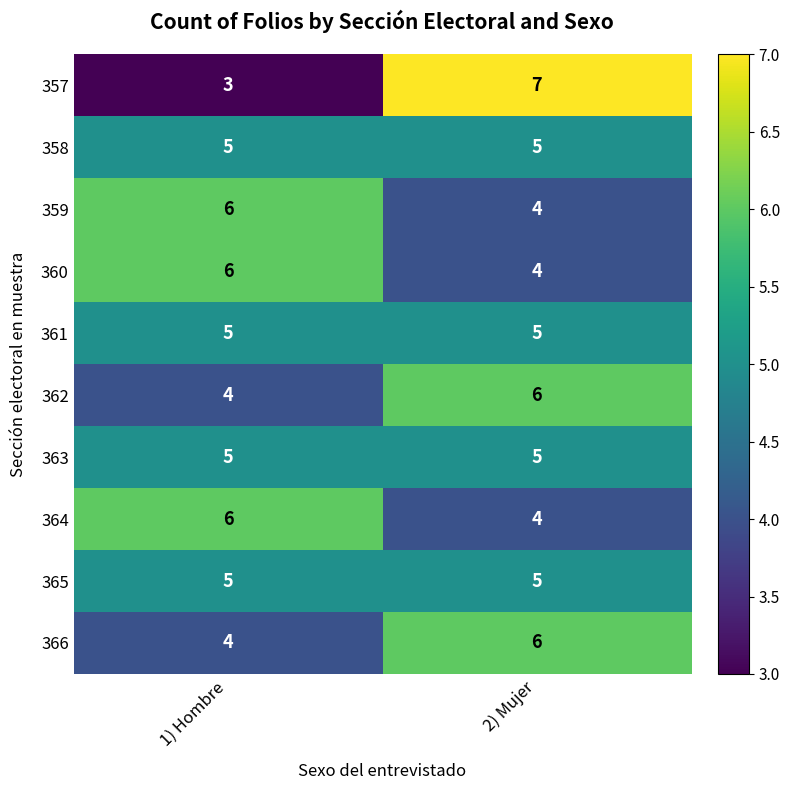

Reading right to left, transcribe all the data shown in this chart.

357: 2) Mujer=7	1) Hombre=3
358: 2) Mujer=5	1) Hombre=5
359: 2) Mujer=4	1) Hombre=6
360: 2) Mujer=4	1) Hombre=6
361: 2) Mujer=5	1) Hombre=5
362: 2) Mujer=6	1) Hombre=4
363: 2) Mujer=5	1) Hombre=5
364: 2) Mujer=4	1) Hombre=6
365: 2) Mujer=5	1) Hombre=5
366: 2) Mujer=6	1) Hombre=4